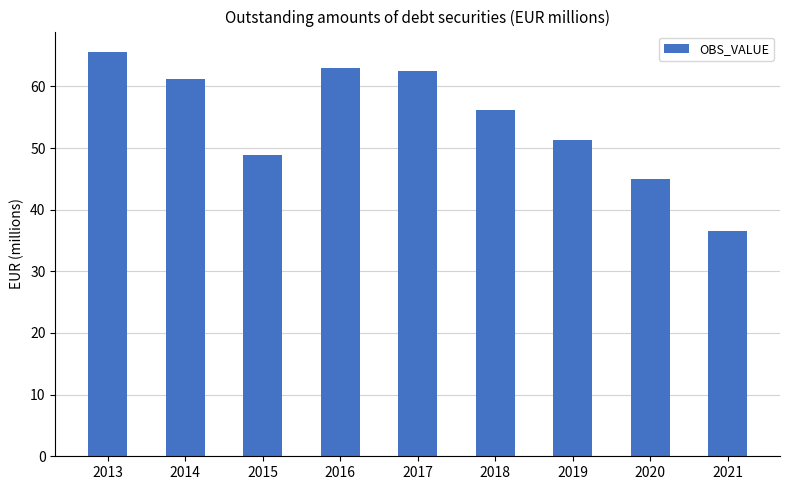

Reading left to right, extract all data points from this chart.

2013=65.6	2014=61.3	2015=48.8	2016=62.9	2017=62.5	2018=56.2	2019=51.3	2020=45.1	2021=36.5